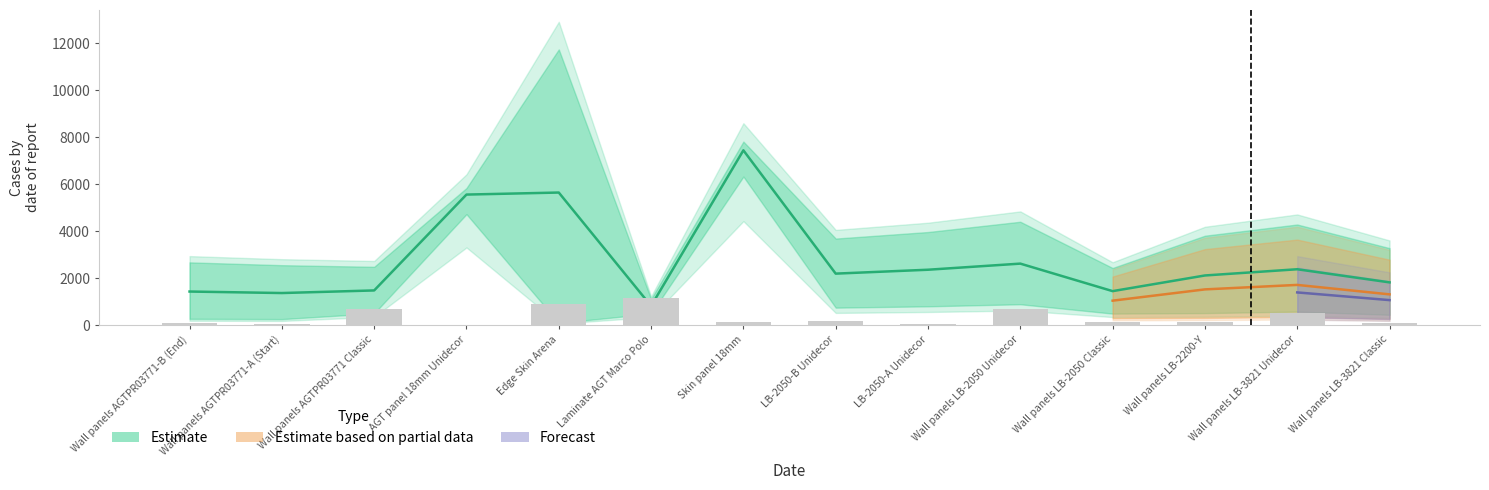

Count the number of data series in this chart.

3